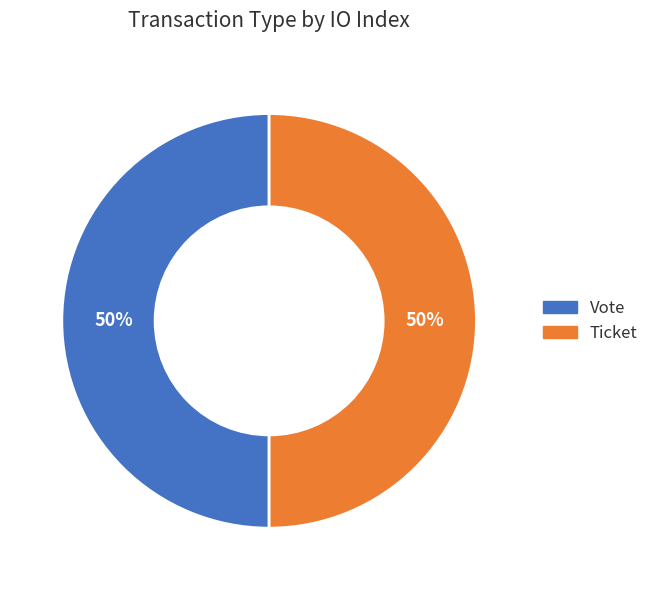

To the nearest percent, what is the difference between the largest and smallest slice percentages?

0%